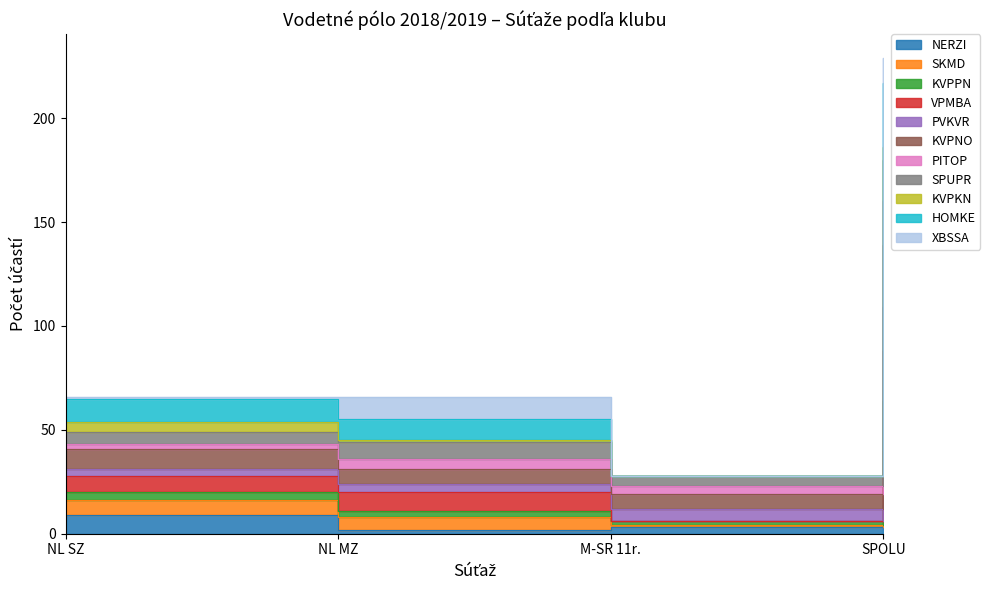

What is the difference between the NERZI values at NL SZ and M-SR 11r.?

6